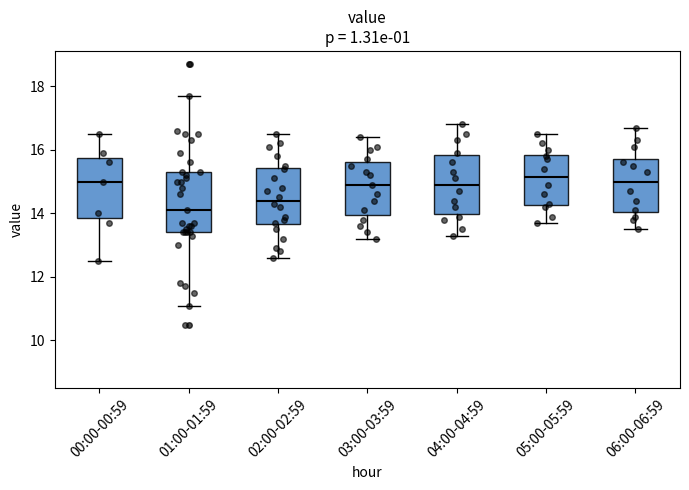

Where does the median line of the box for 05:00-05:59 sit on the y-axis? The values are not printed on the chart, so give them approximately, as read against the axis.

15.2